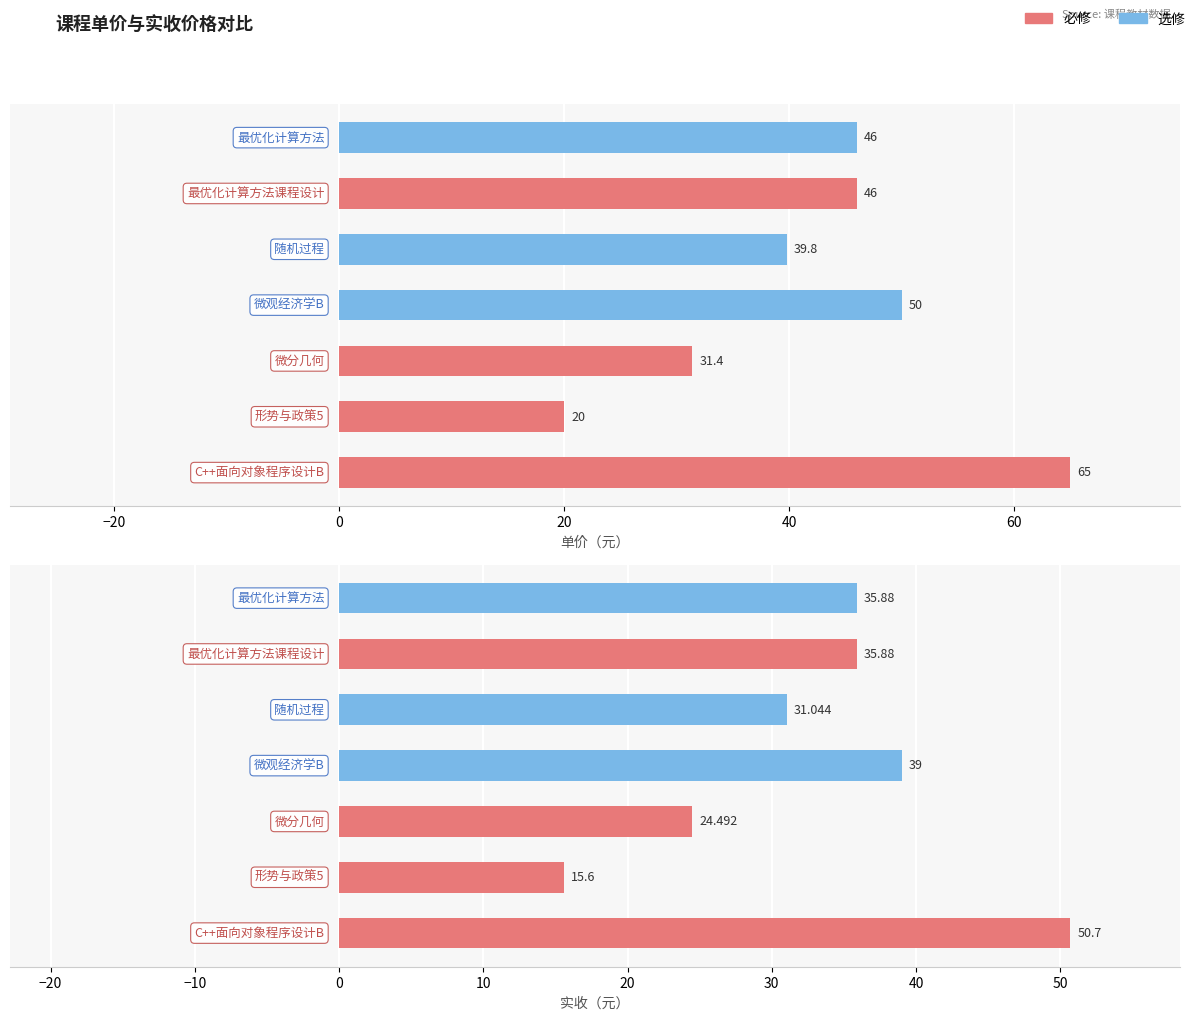

At how many categories does at least one series exceed 33?

5